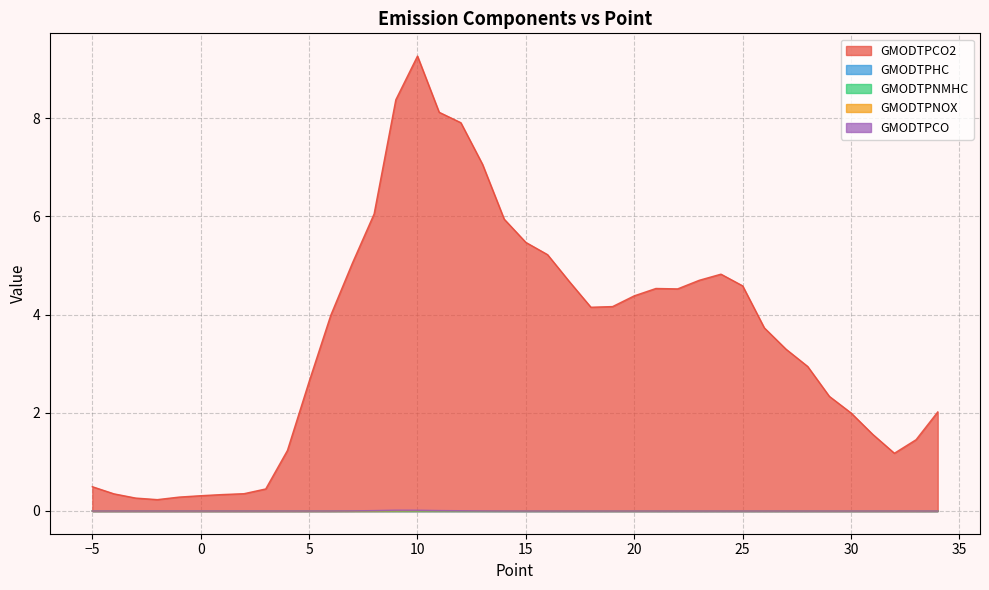

Reading right to left, transcribe all the data shown in this chart.

GMODTPCO2: 34=2.0	33=1.5	32=1.2	31=1.6	30=2.0	29=2.3	28=2.9	27=3.3	26=3.7	25=4.6	24=4.8	23=4.7	22=4.5	21=4.5	20=4.4	19=4.2	18=4.2	17=4.7	16=5.2	15=5.5	14=5.9	13=7.1	12=7.9	11=8.1	10=9.3	9=8.4	8=6.1	7=5.1	6=4.0	5=2.6	4=1.2	3=0.4	2=0.4	1=0.3	0=0.3	-1=0.3	-2=0.2	-3=0.3	-4=0.3	-5=0.5
GMODTPHC: 34=0.0	33=0.0	32=0.0	31=0.0	30=0.0	29=0.0	28=0.0	27=0.0	26=0.0	25=0.0	24=0.0	23=0.0	22=0.0	21=0.0	20=0.0	19=0.0	18=0.0	17=0.0	16=0.0	15=0.0	14=0.0	13=0.0	12=0.0	11=0.0	10=0.0	9=0.0	8=0.0	7=0.0	6=0.0	5=0.0	4=0.0	3=0.0	2=0.0	1=0.0	0=0.0	-1=0.0	-2=0.0	-3=0.0	-4=0.0	-5=0.0
GMODTPNMHC: 34=0.0	33=0.0	32=0.0	31=0.0	30=0.0	29=0.0	28=0.0	27=0.0	26=0.0	25=0.0	24=0.0	23=0.0	22=0.0	21=0.0	20=0.0	19=0.0	18=0.0	17=0.0	16=0.0	15=0.0	14=0.0	13=0.0	12=0.0	11=0.0	10=0.0	9=0.0	8=0.0	7=0.0	6=0.0	5=0.0	4=0.0	3=0.0	2=0.0	1=0.0	0=0.0	-1=0.0	-2=0.0	-3=0.0	-4=0.0	-5=0.0
GMODTPNOX: 34=0.0	33=0.0	32=0.0	31=0.0	30=0.0	29=0.0	28=0.0	27=0.0	26=0.0	25=0.0	24=0.0	23=0.0	22=0.0	21=0.0	20=0.0	19=0.0	18=0.0	17=0.0	16=0.0	15=0.0	14=0.0	13=0.0	12=0.0	11=0.0	10=0.0	9=0.0	8=0.0	7=0.0	6=0.0	5=0.0	4=0.0	3=0.0	2=0.0	1=0.0	0=0.0	-1=0.0	-2=0.0	-3=0.0	-4=0.0	-5=0.0
GMODTPCO: 34=0.0	33=0.0	32=0.0	31=0.0	30=0.0	29=0.0	28=0.0	27=0.0	26=0.0	25=0.0	24=0.0	23=0.0	22=0.0	21=0.0	20=0.0	19=0.0	18=0.0	17=0.0	16=0.0	15=0.0	14=0.0	13=0.0	12=0.0	11=0.0	10=0.0	9=0.0	8=0.0	7=0.0	6=0.0	5=0.0	4=0.0	3=0.0	2=0.0	1=0.0	0=0.0	-1=0.0	-2=0.0	-3=0.0	-4=0.0	-5=0.0